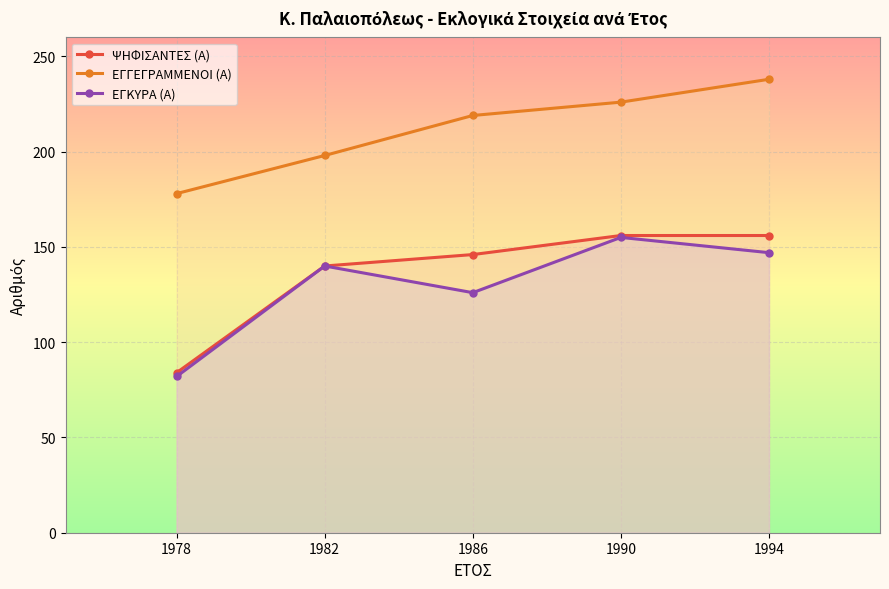

How many data points does each series have?

5